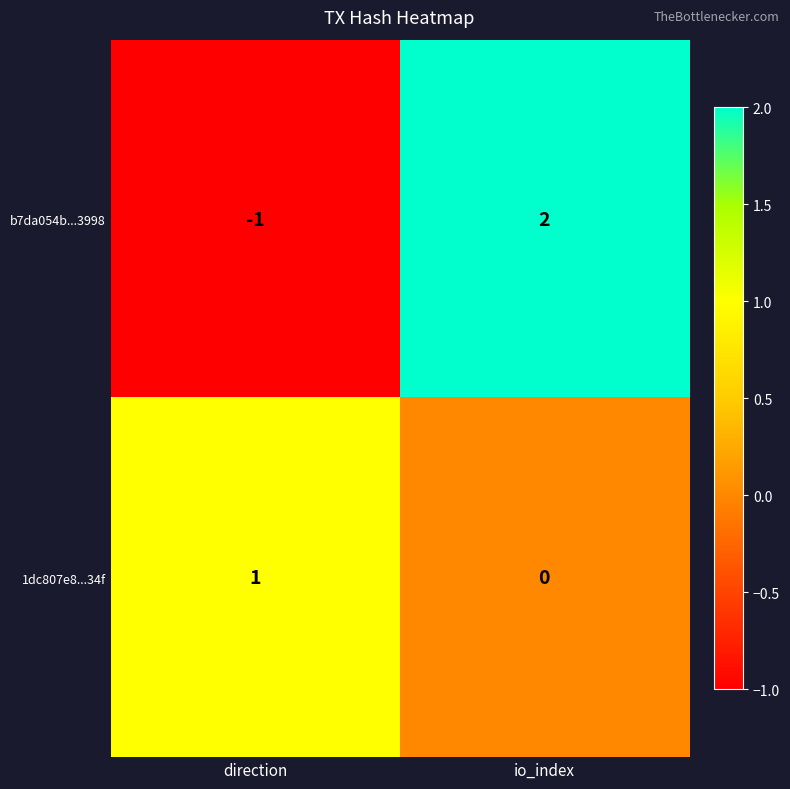

At which category does the chart reach its minimum across all series?

direction